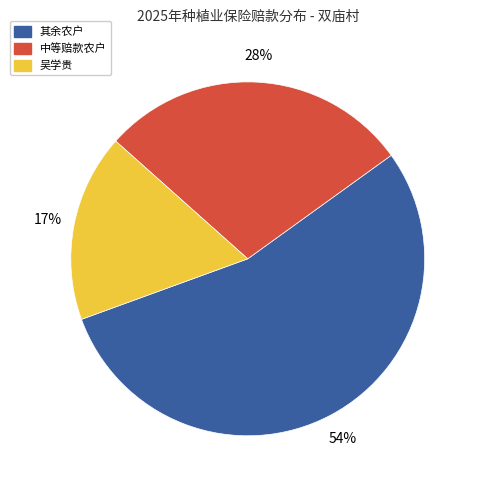

To the nearest percent, what portion does 吴学贵 represent?

17%